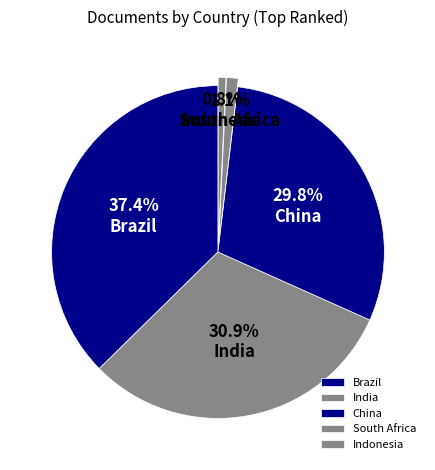

What is the largest slice in the pie chart?

Brazil